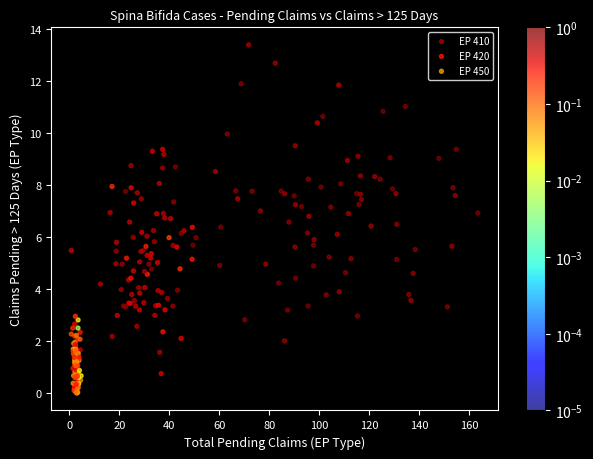

Which series has the largest Y range (max minus min)?

EP 410